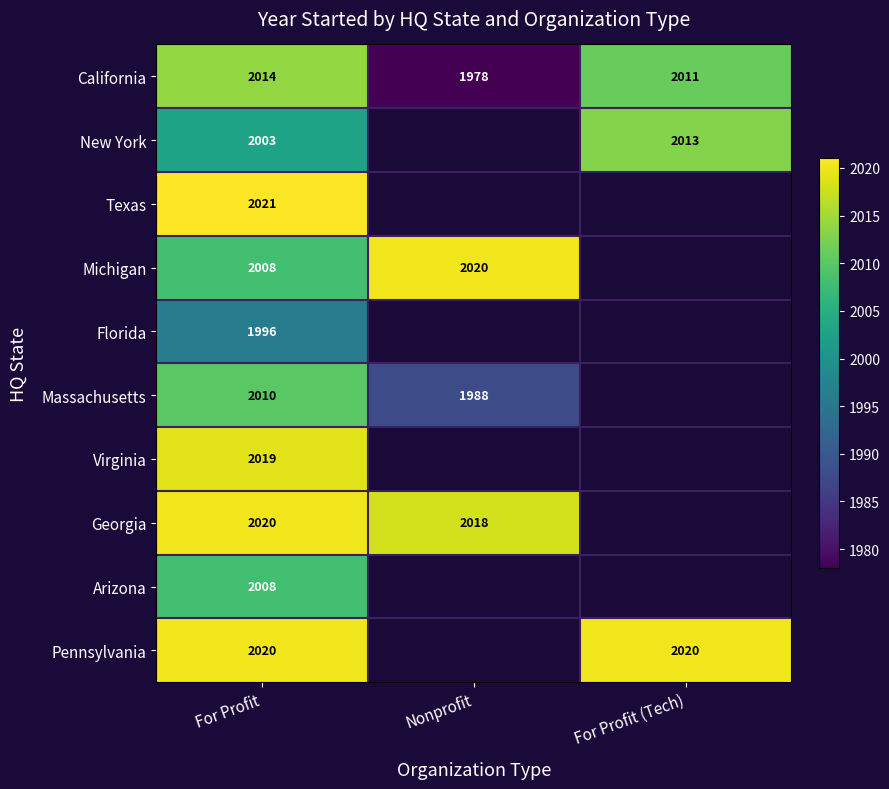

What is the total value across all series at For Profit?

20119